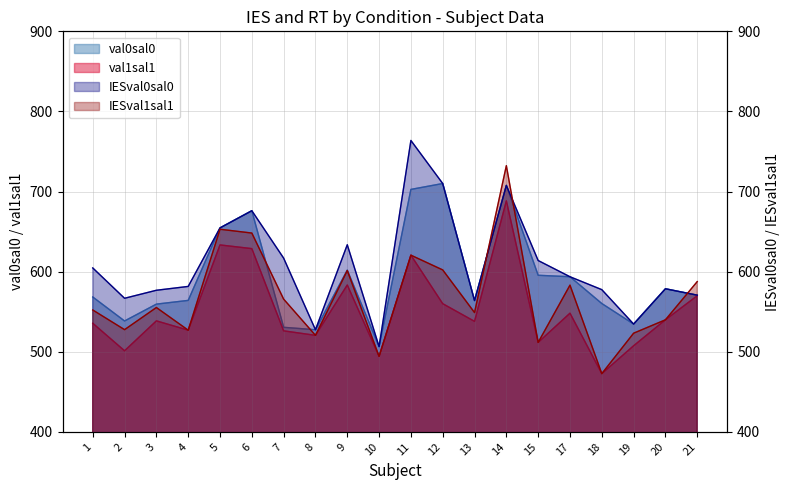

What are all the series names shown in the legend?

val0sal0, val1sal1, IESval0sal0, IESval1sal1